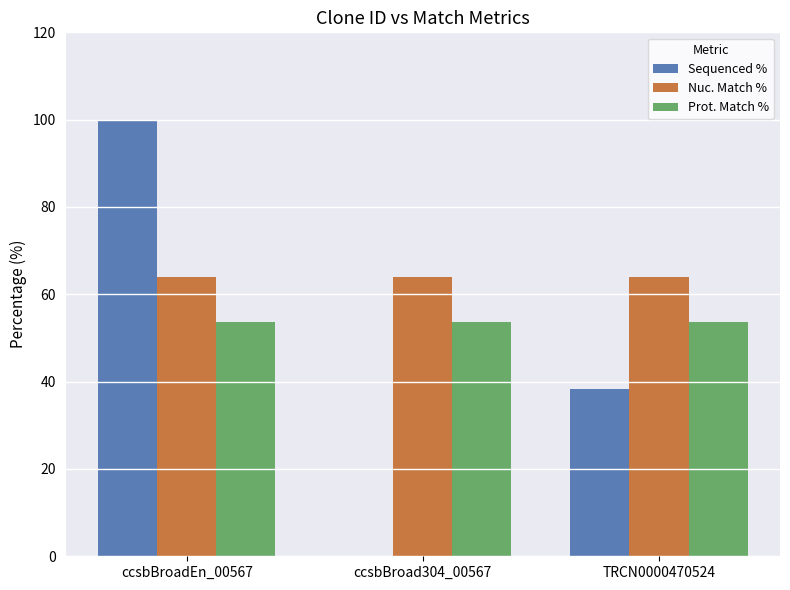

At which label does Sequenced % reach its peak?

ccsbBroadEn_00567